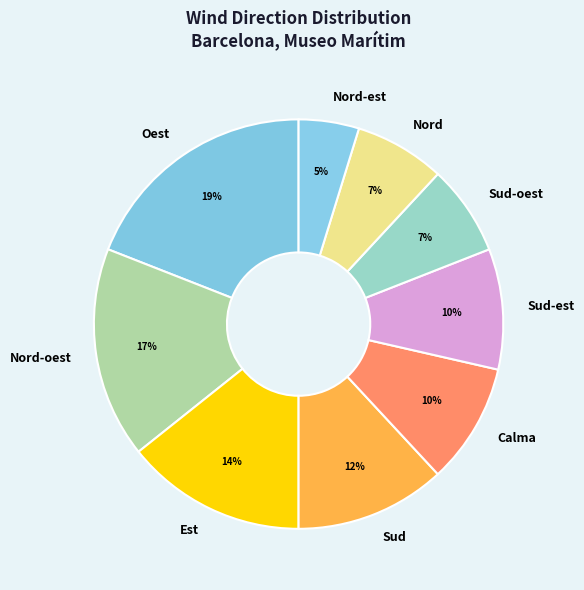

To the nearest percent, what percentage of the pie is Nord-est?

5%